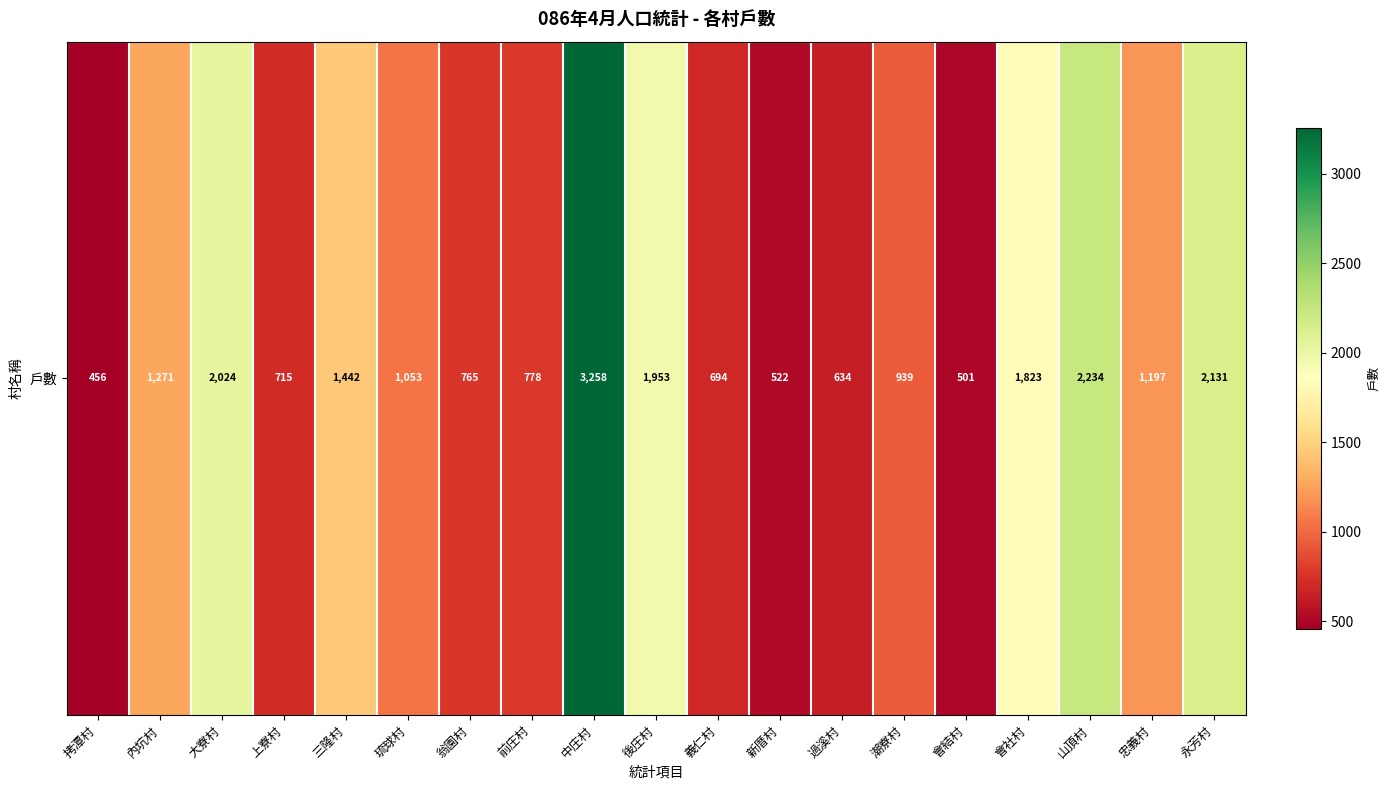

How many categories are shown in the chart?

19